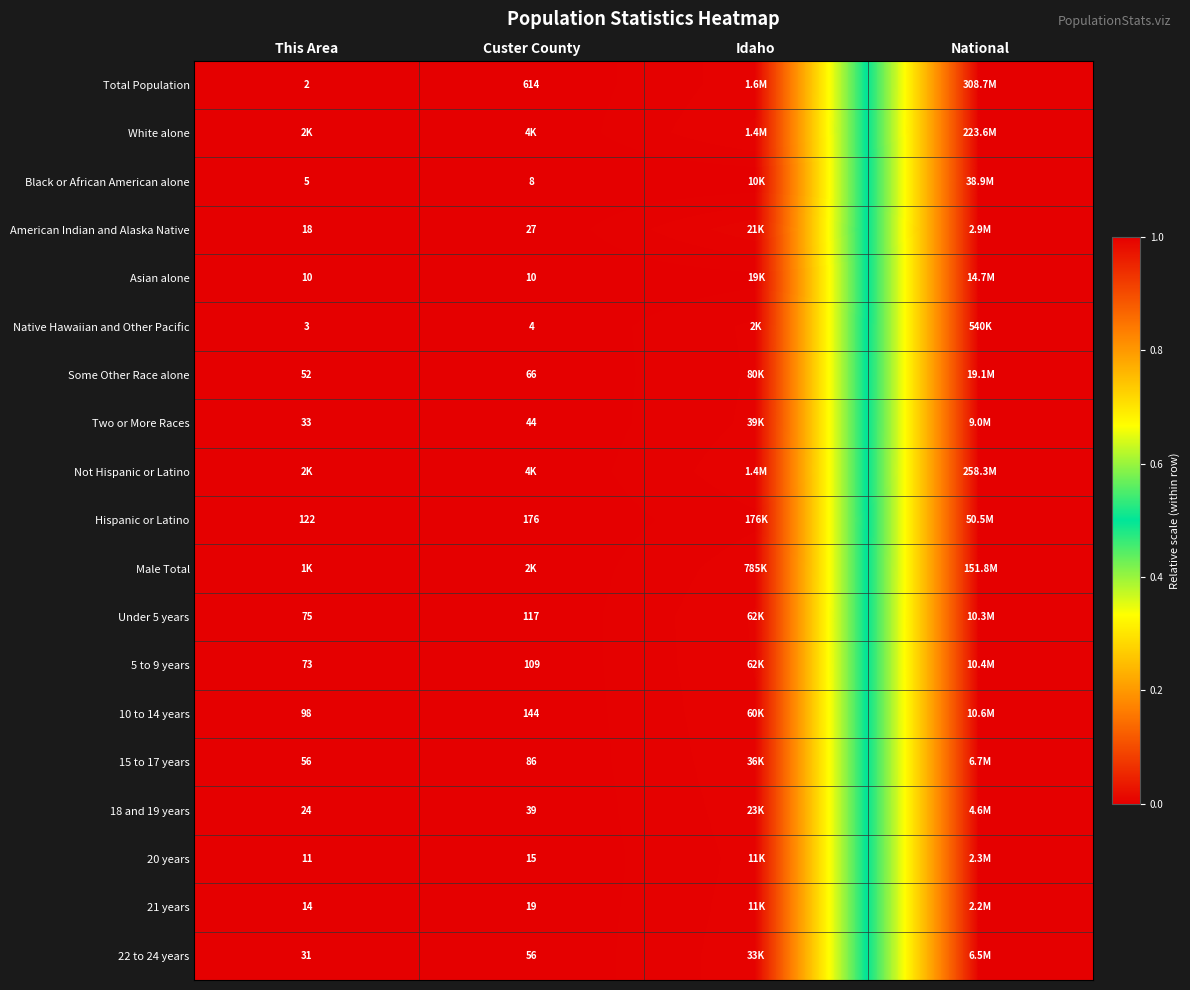

Is the value of 22 to 24 years at This Area greater than the value of Native Hawaiian and Other Pacific at Custer County?

Yes